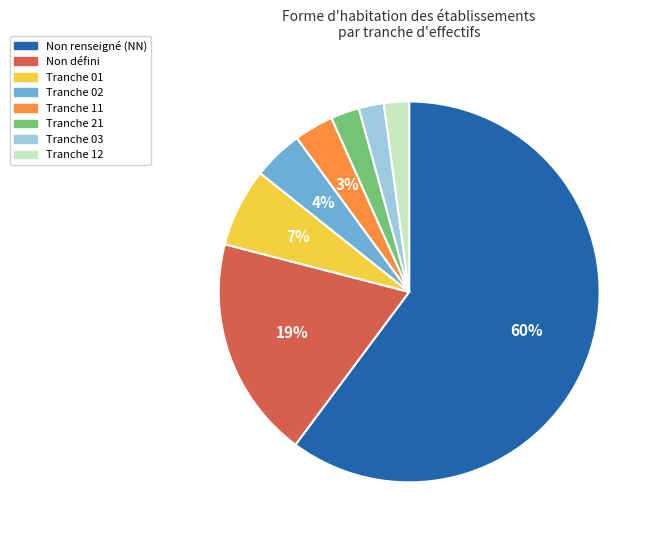

How many slices are in this pie chart?

8